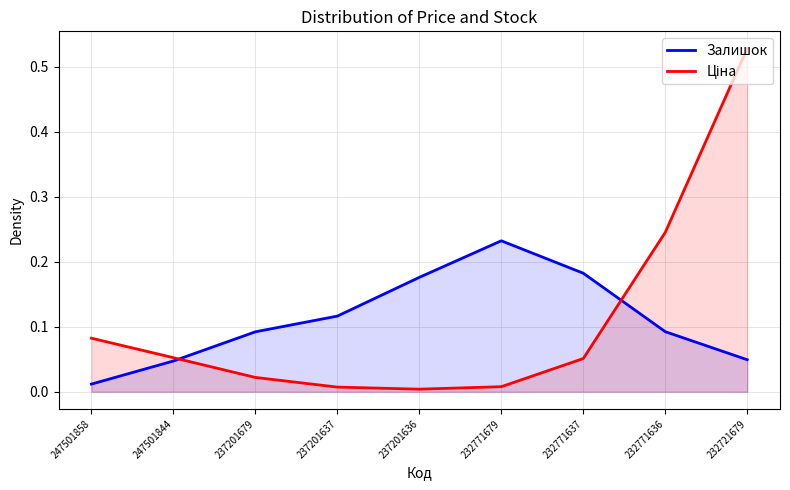

What is the sum of all Залишок values?

1.0